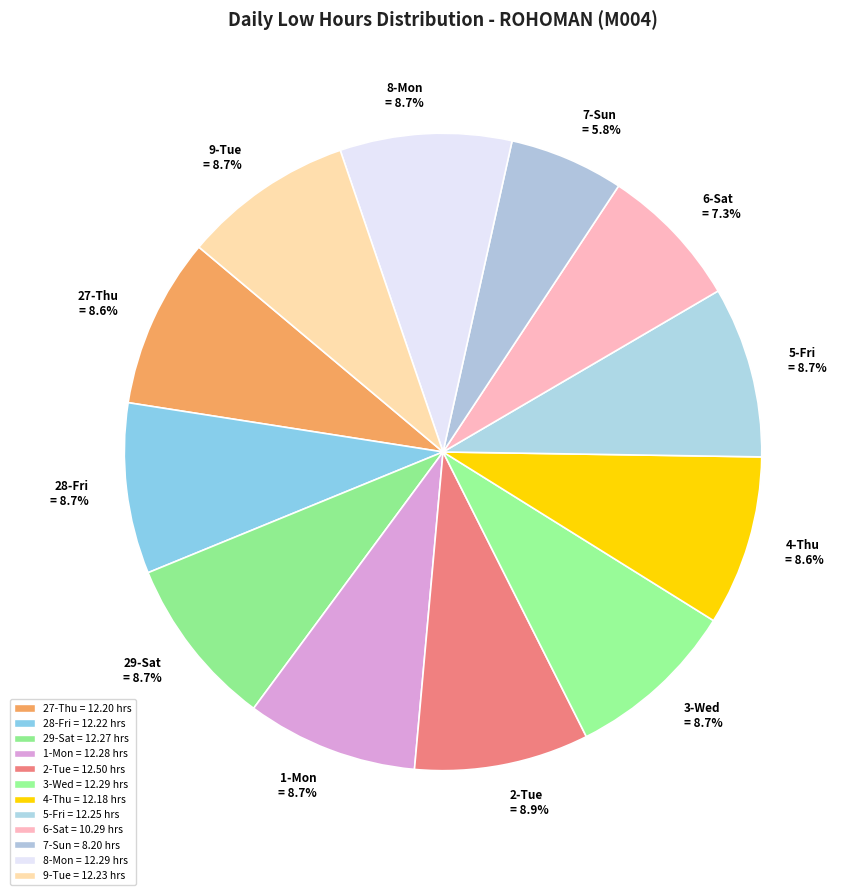

How much of the chart is everything except 29-Sat = 8.7%?

91.3%